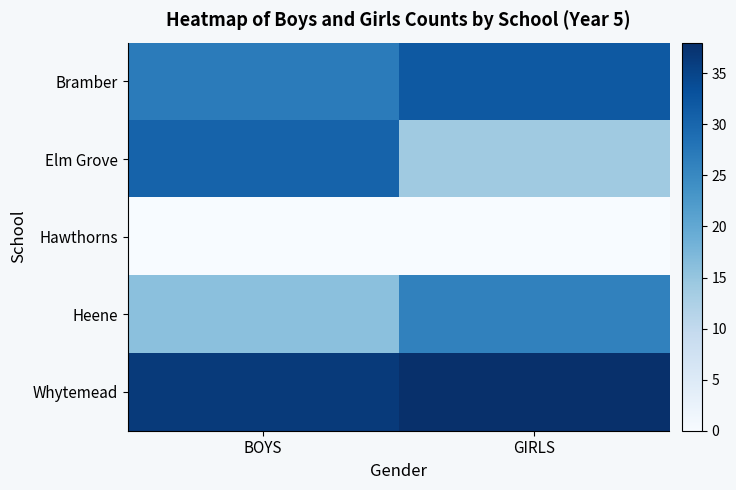

At BOYS, list the series in order from largest to smallest.

Whytemead, Elm Grove, Bramber, Heene, Hawthorns